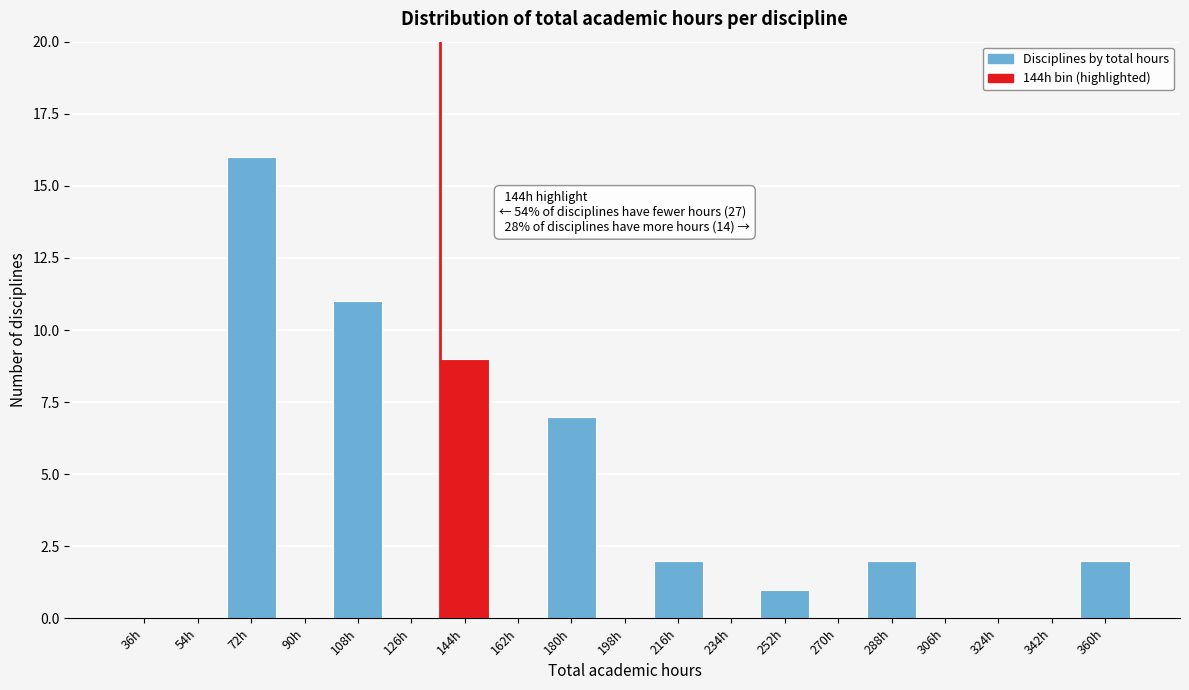

Reading right to left, list all the values displayed in this chart.

360h=2	342h=0	324h=0	306h=0	288h=2	270h=0	252h=1	234h=0	216h=2	198h=0	180h=7	162h=0	144h=9	126h=0	108h=11	90h=0	72h=16	54h=0	36h=0